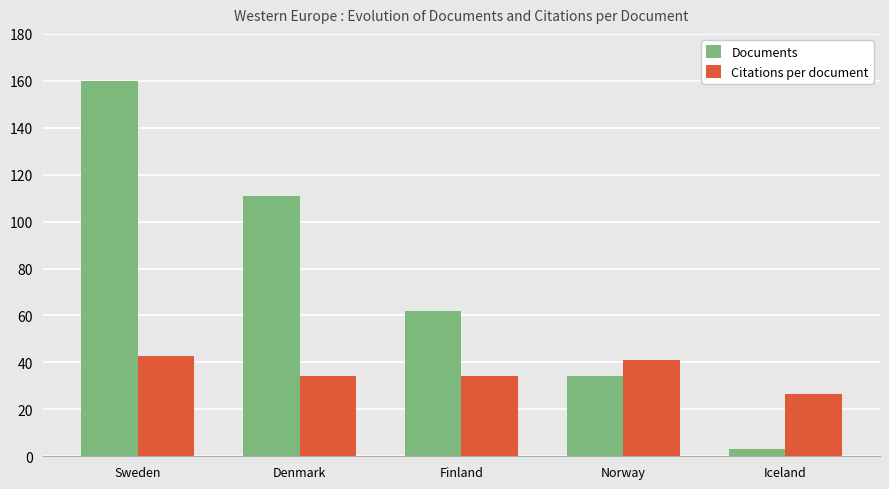

Rank the series by their average value, from lowest to highest.

Citations per document, Documents